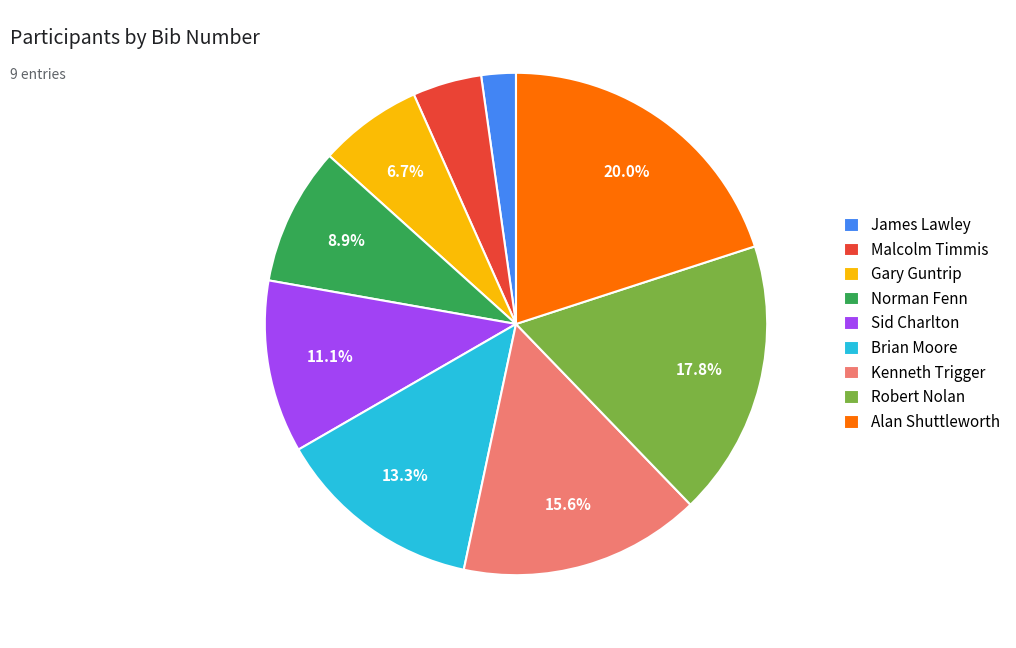

How many slices are in this pie chart?

9